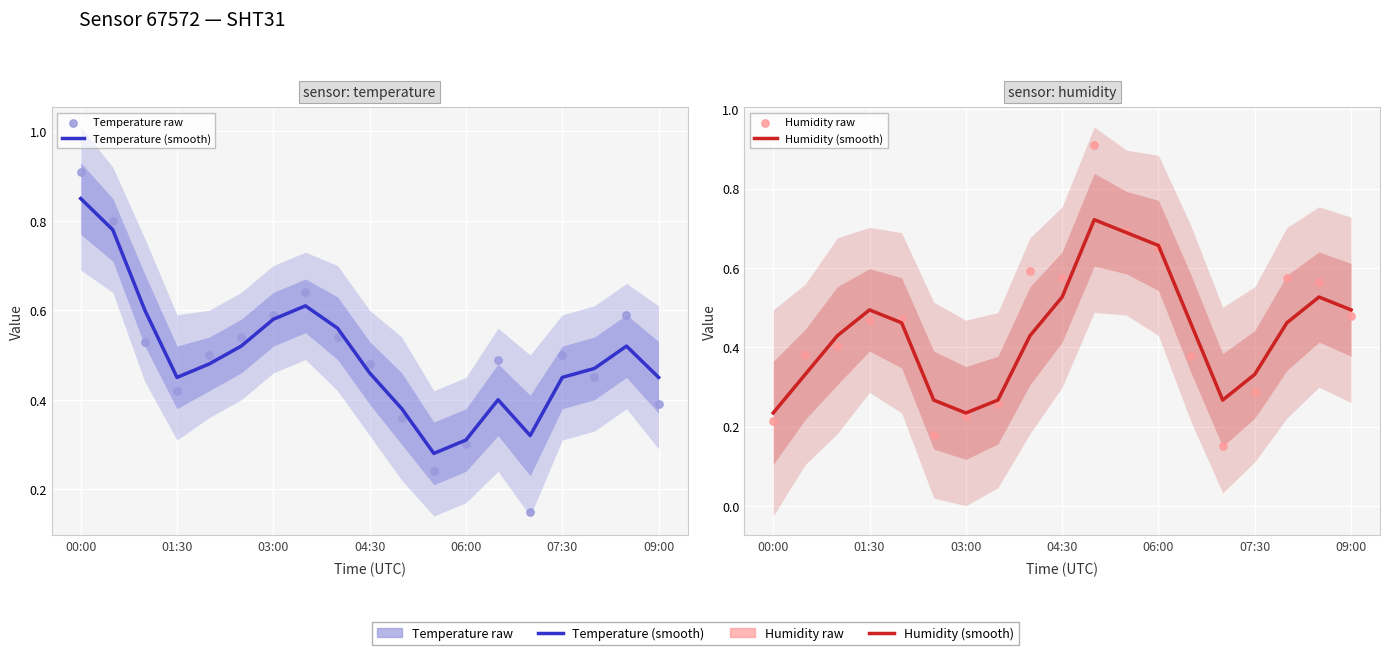

Which series has the largest total across all categories?

Temperature (smooth)